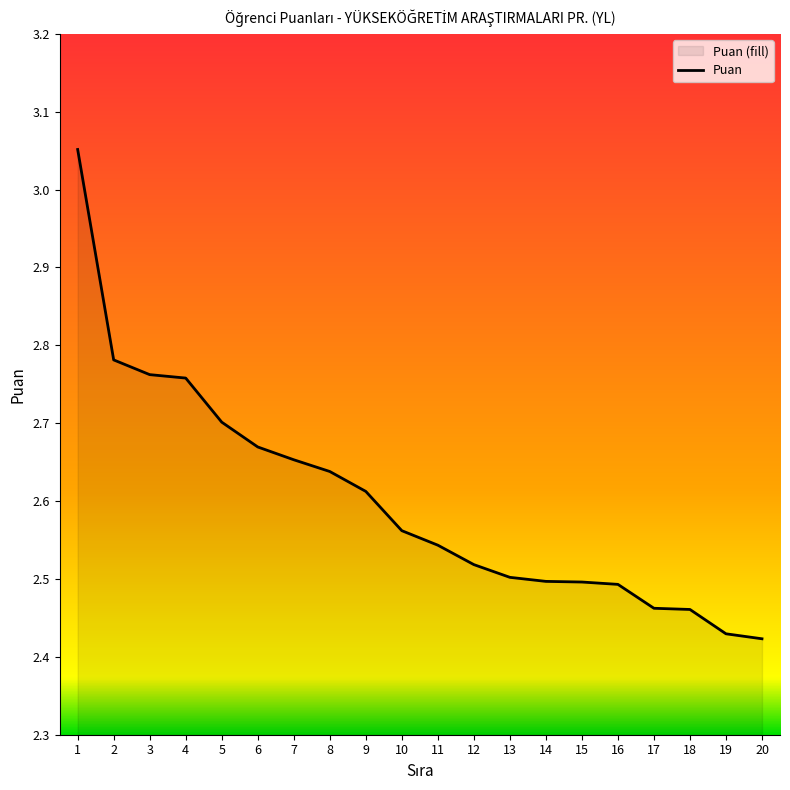

List the labels in order of value, smallest first.

20, 19, 18, 17, 16, 15, 14, 13, 12, 11, 10, 9, 8, 7, 6, 5, 4, 3, 2, 1